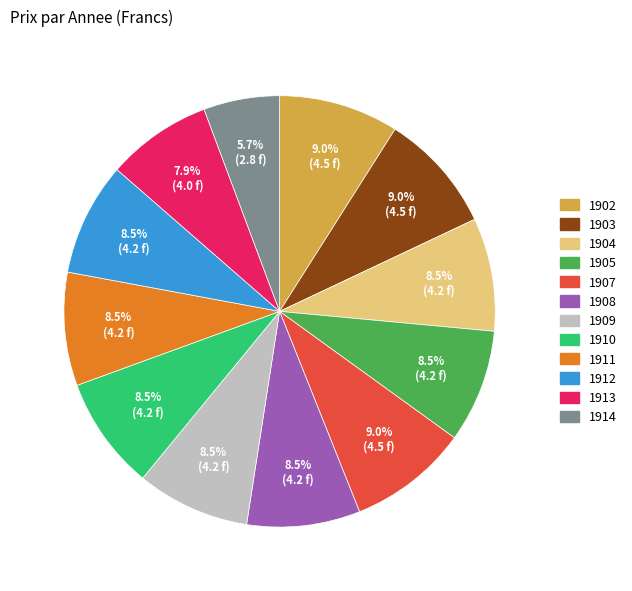

Is it true that 1907 is 23% of the pie?

False